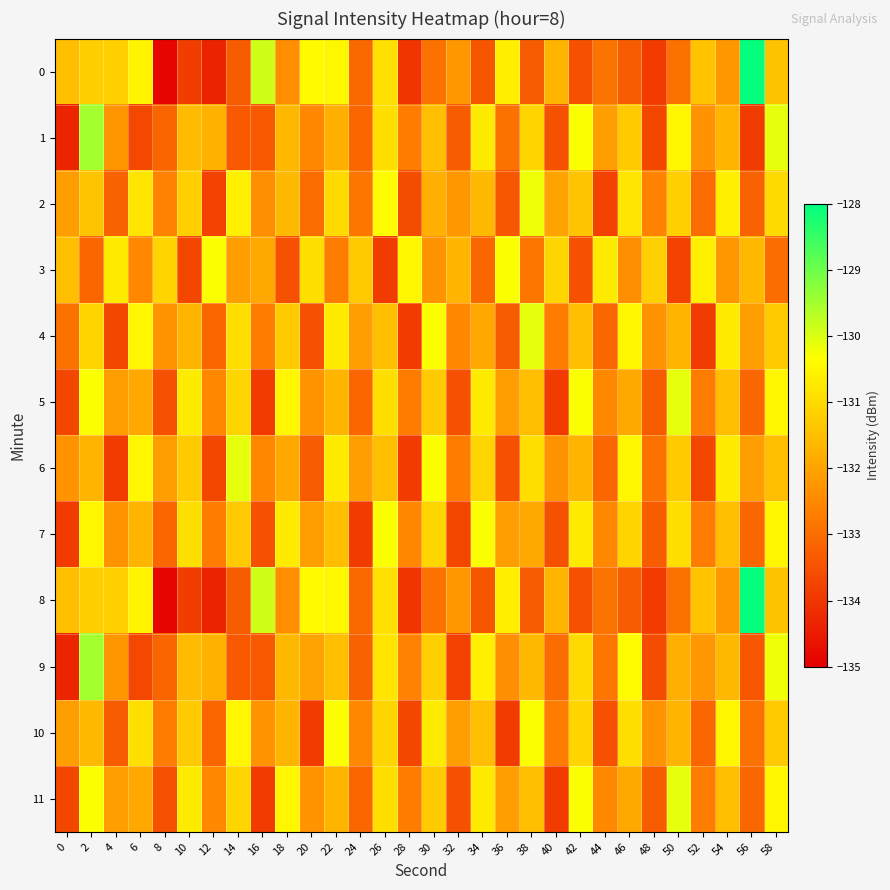

Count the number of data series in this chart.

12